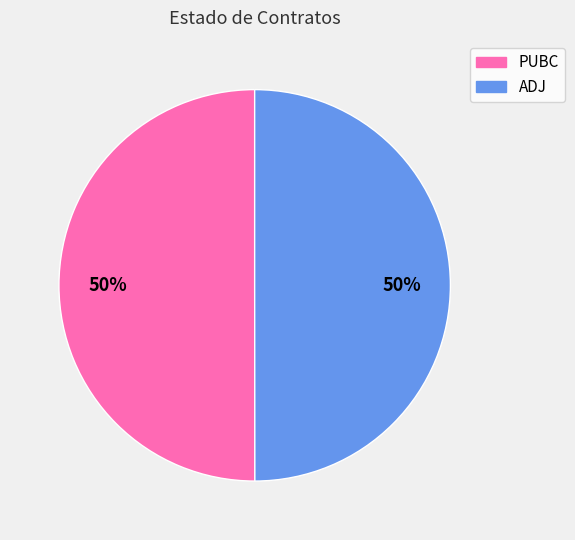

How many segments does this pie chart have?

2